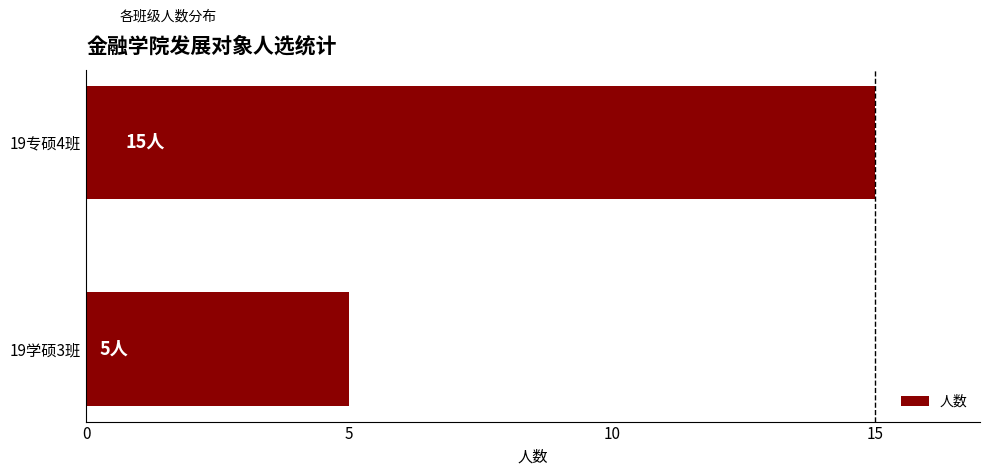

Approximately how many times larger is the value at 19学硕3班 compared to 19专硕4班?

0.3